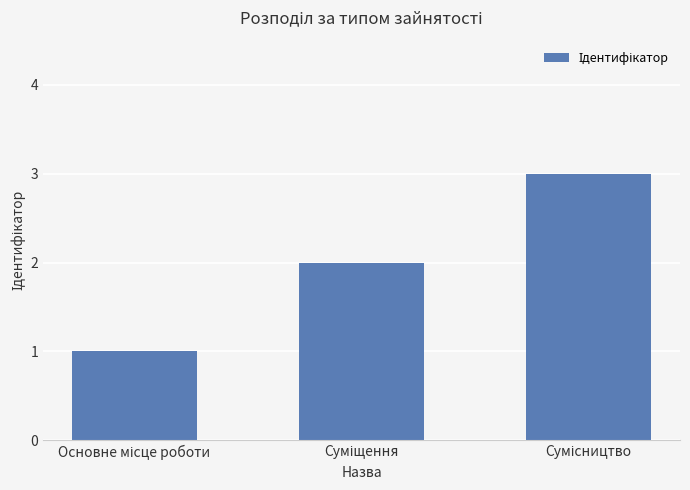

What is the sum of all values?

6